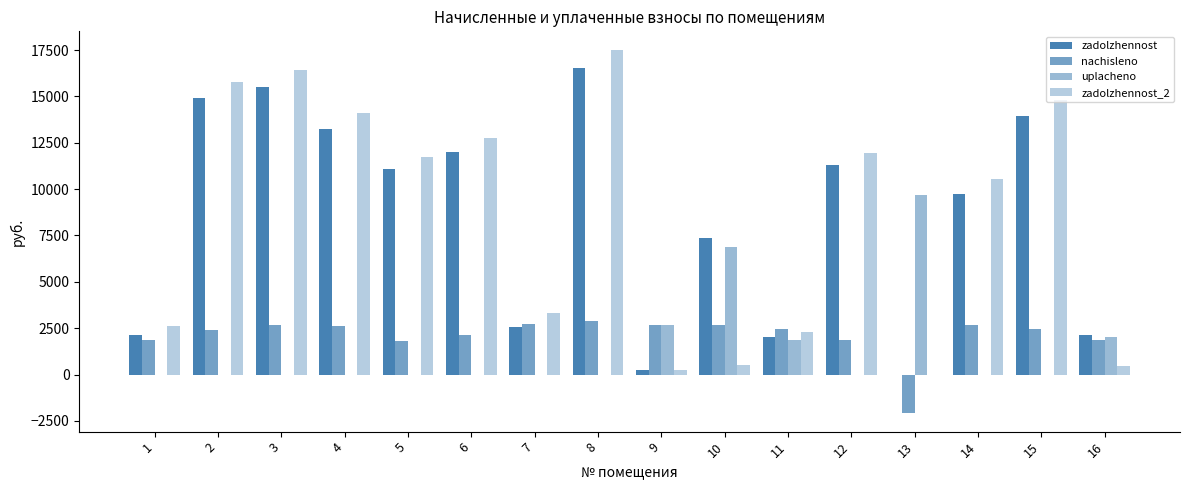

List the labels in order of zadolzhennost_2 value, smallest first.

13, 9, 16, 10, 11, 1, 7, 14, 5, 12, 6, 4, 15, 2, 3, 8